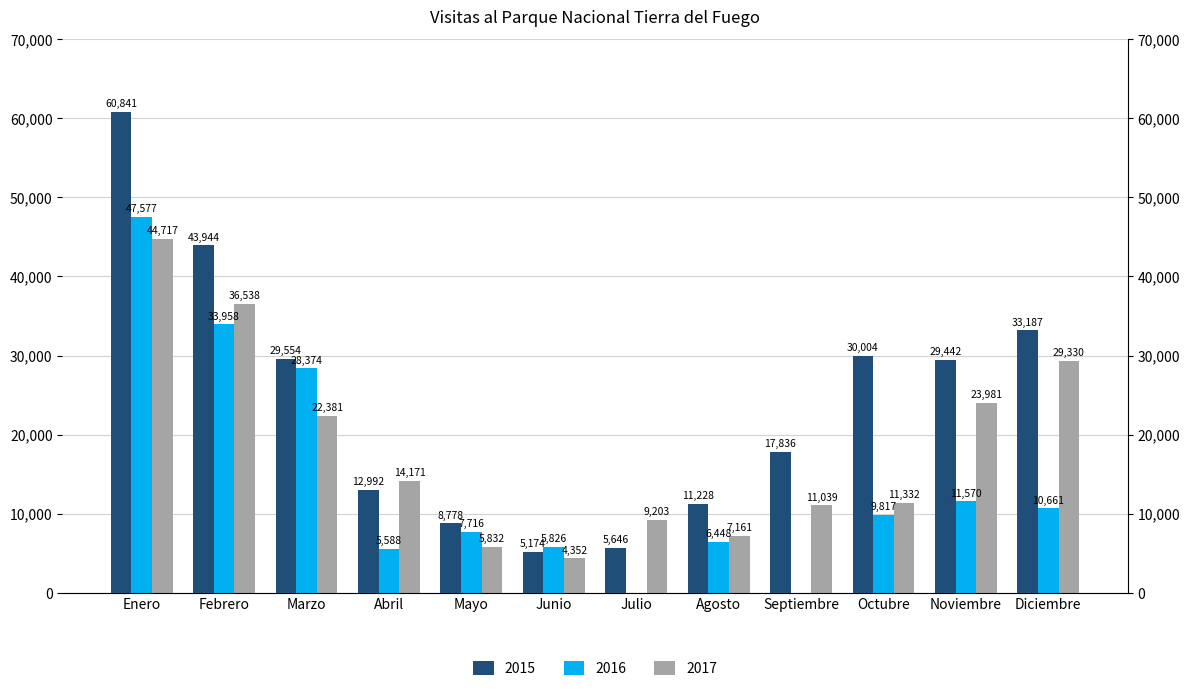

Which category has the highest value across all series?

Enero